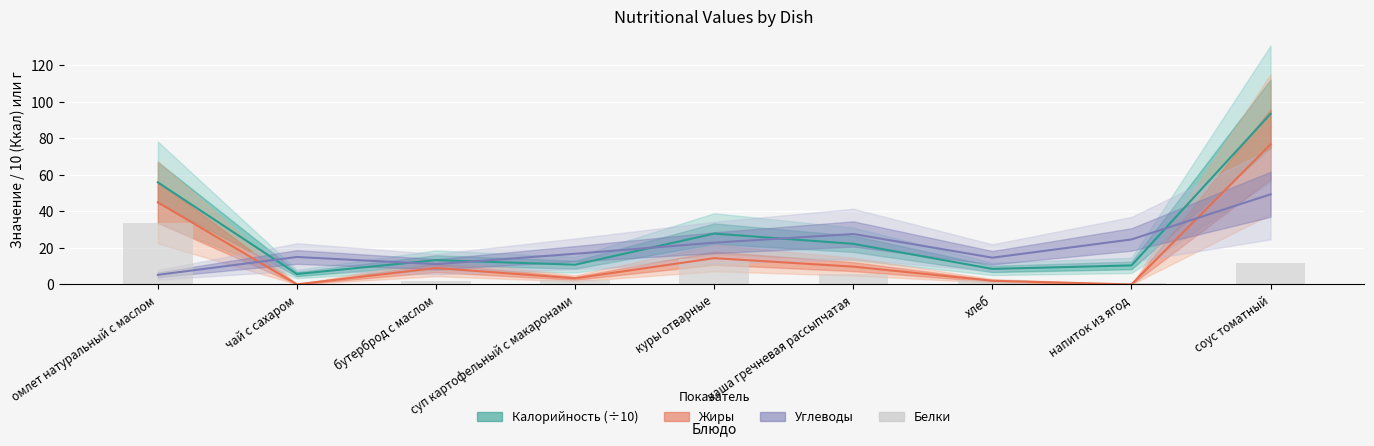

How many bars are there in total?

9